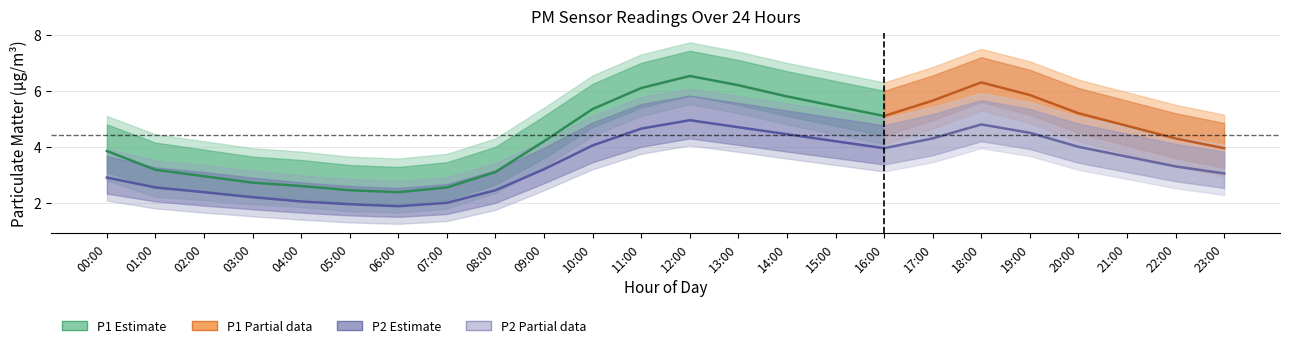

What is the highest value of the P1_lo series?

5.5